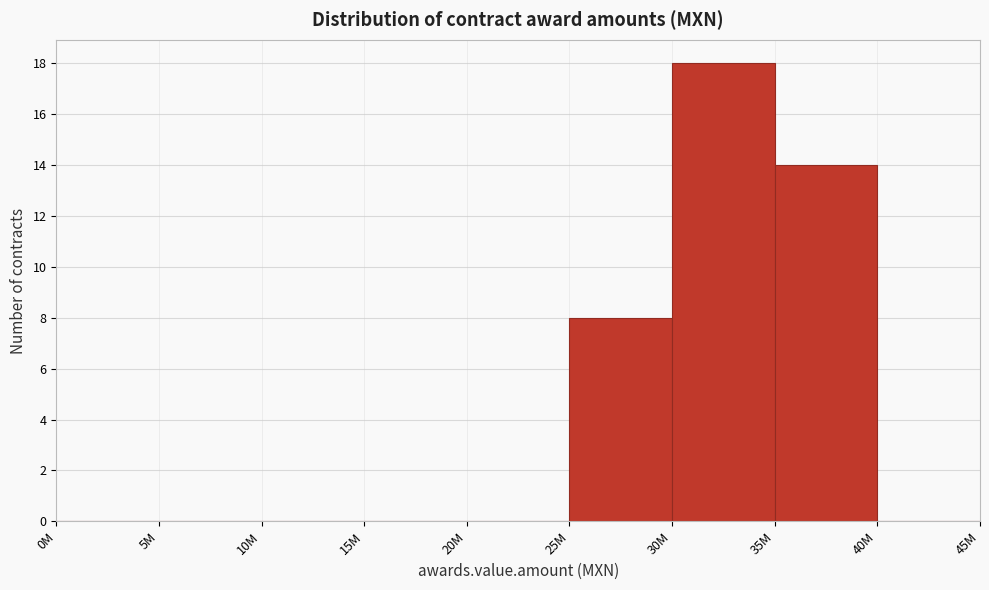

Reading left to right, transcribe all the data shown in this chart.

0M=0	5M=0	10M=0	15M=0	20M=0	25M=8	30M=18	35M=14	40M=0